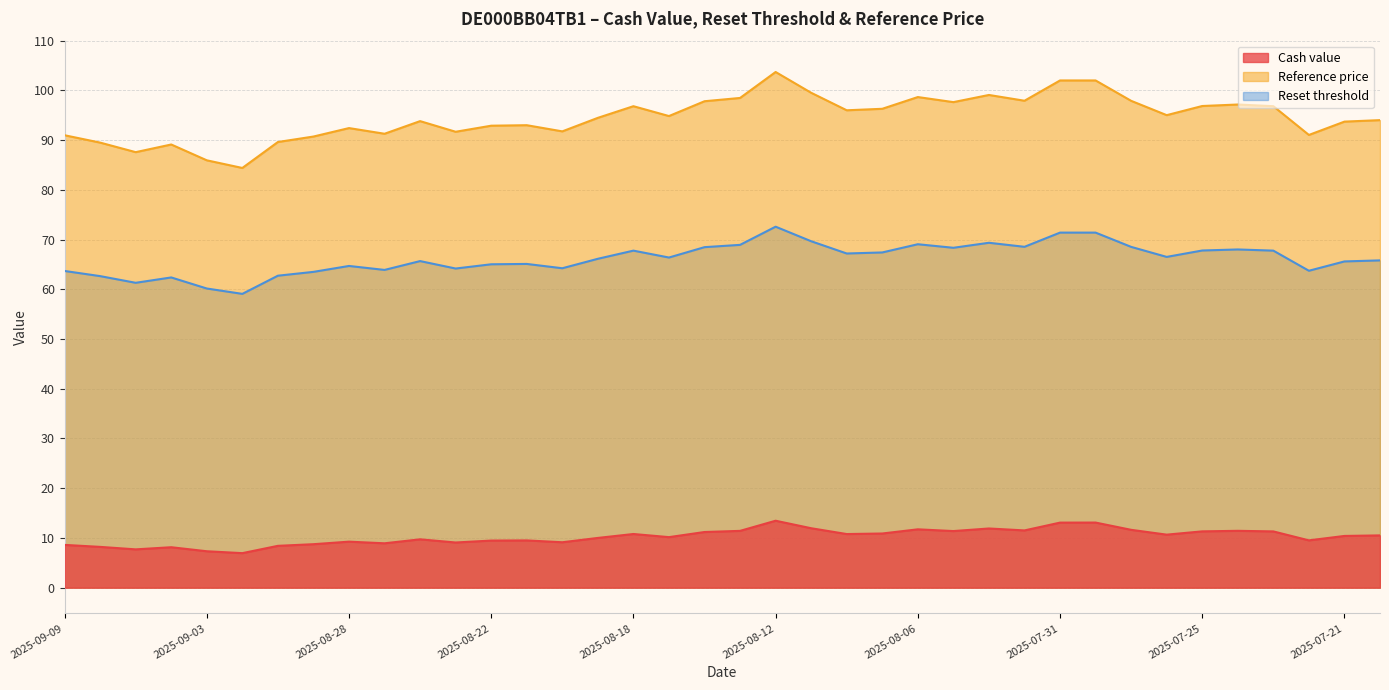

How many lines are shown in the chart?

3